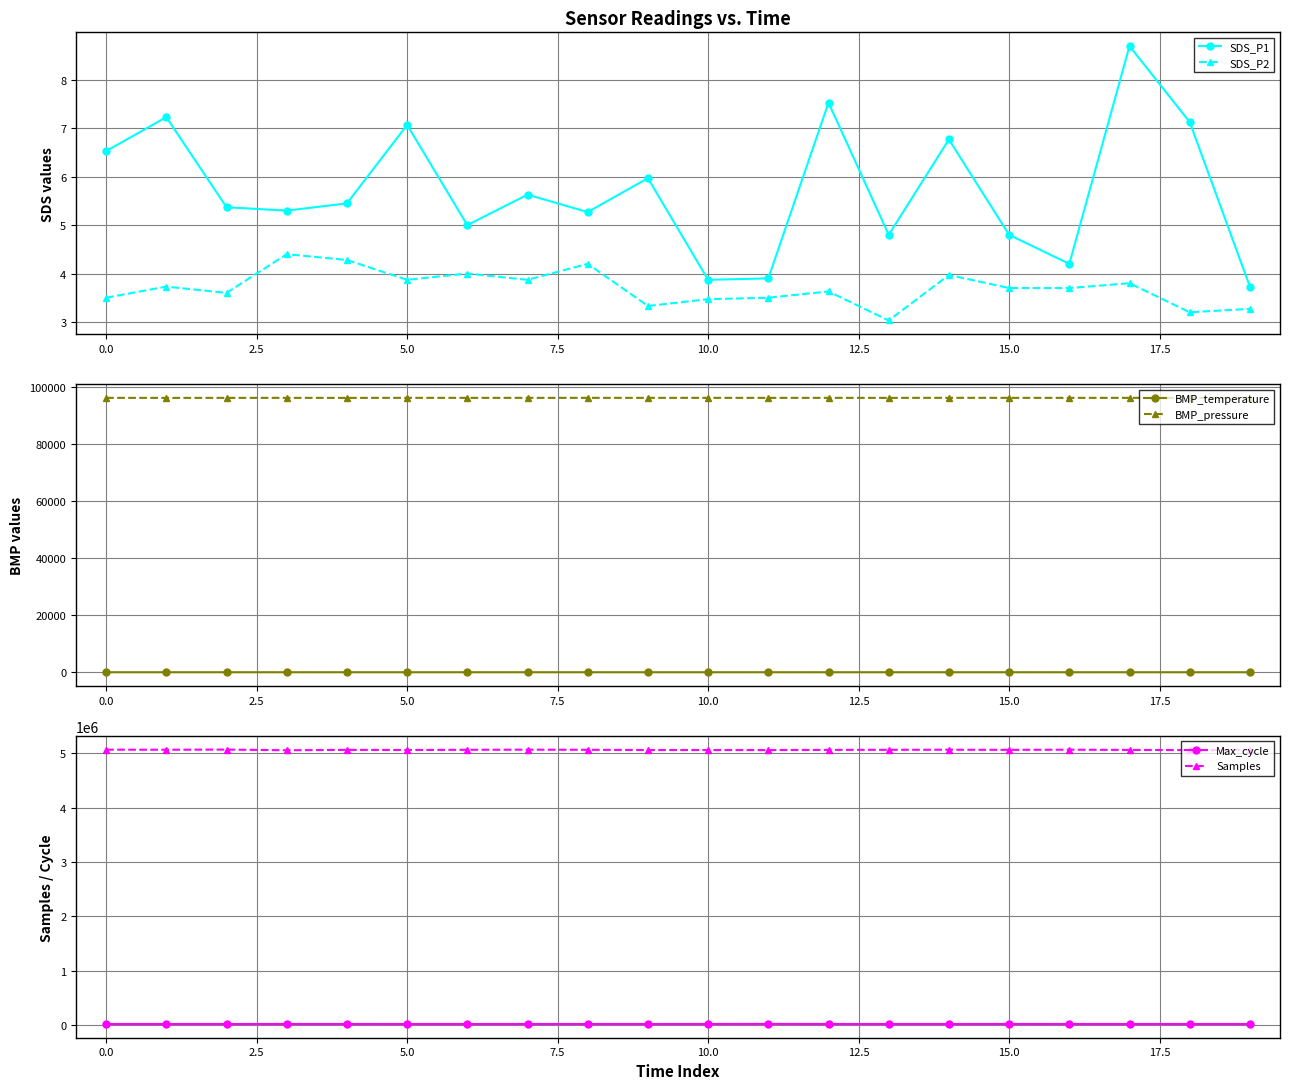

What is the sum of all Samples values?

101267978